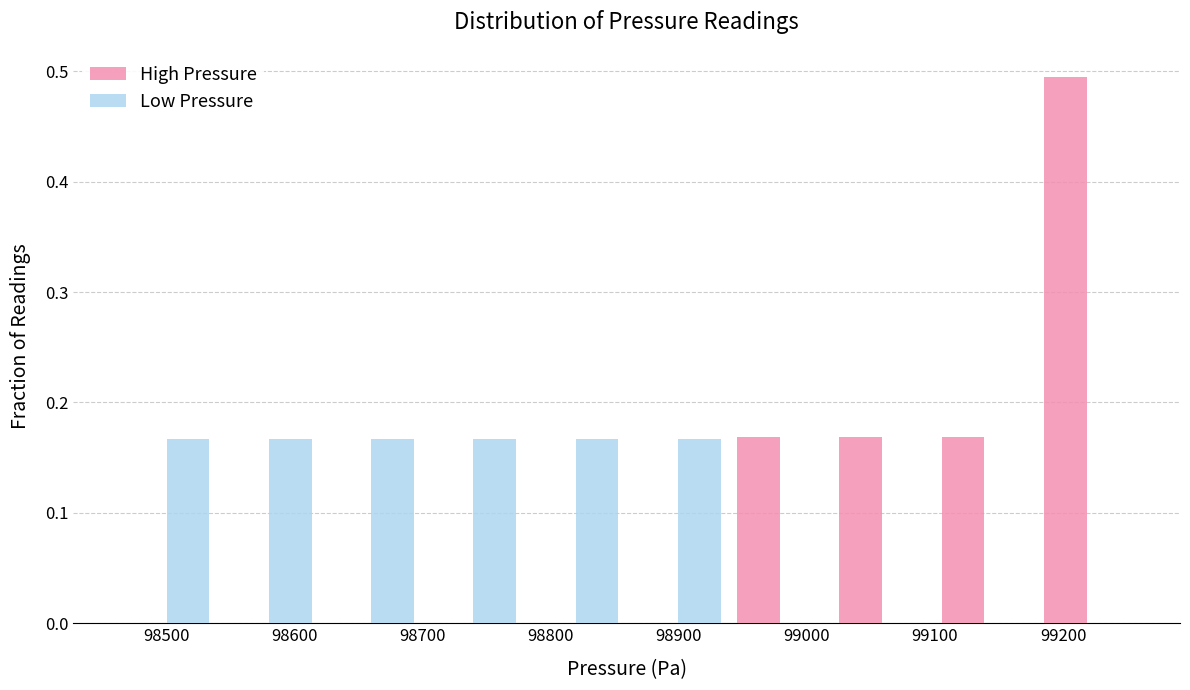

Reading left to right, transcribe this chart: for each range on the x-axis, give the height of each series' bar. Neither the bar edges nor the heights are printed on the chart, so give them approximately, as read against the axes.

98460 to 98540: High Pressure=0	Low Pressure=0.17
98540 to 98620: High Pressure=0	Low Pressure=0.17
98620 to 98700: High Pressure=0	Low Pressure=0.17
98700 to 98780: High Pressure=0	Low Pressure=0.17
98780 to 98860: High Pressure=0	Low Pressure=0.17
98860 to 98940: High Pressure=0	Low Pressure=0.17
98940 to 99020: High Pressure=0.17	Low Pressure=0
99020 to 99100: High Pressure=0.17	Low Pressure=0
99100 to 99180: High Pressure=0.17	Low Pressure=0
99180 to 99260: High Pressure=0.49	Low Pressure=0